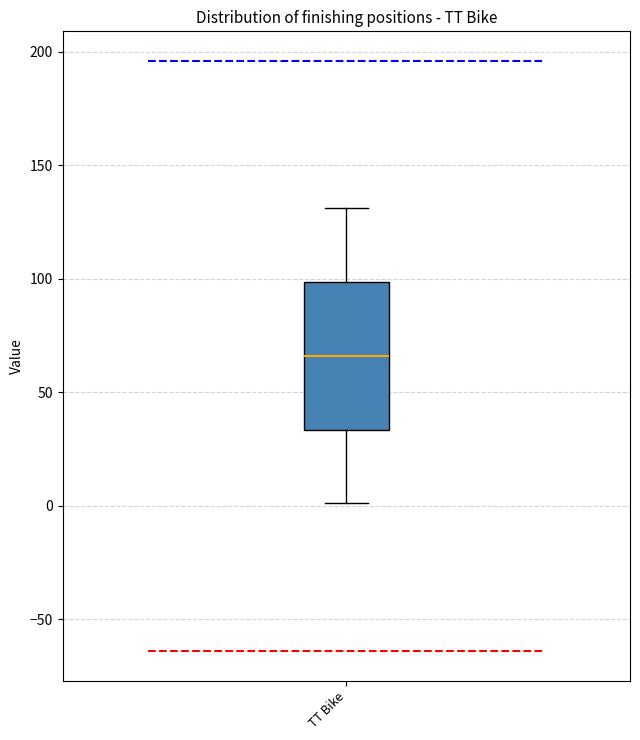

Read this box plot against the y-axis: the position of the median line, the range covered by the box, and the ends of both whiskers. The values are not printed on the chart, so give them approximately, as read against the axis.

median 65, box 35 to 100, whiskers 0 to 130